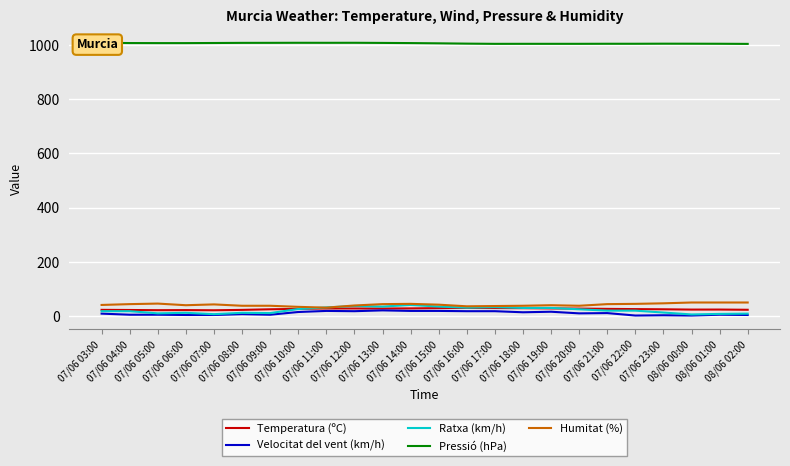

Which category has the lowest value across all series?

07/06 22:00